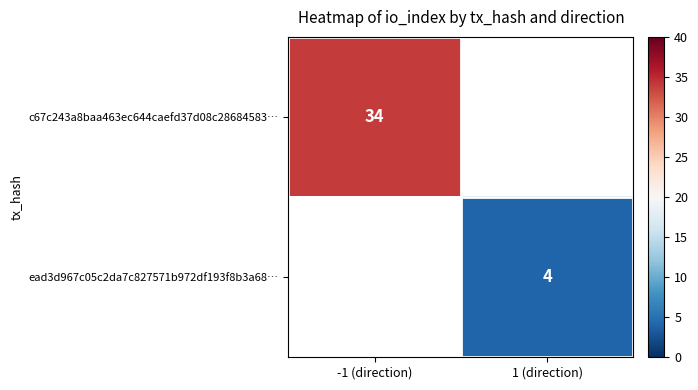

Is it true that ead3d967c05c2da7c827571b972df193f8b3a68… equals 1.1 at 1 (direction)?

False